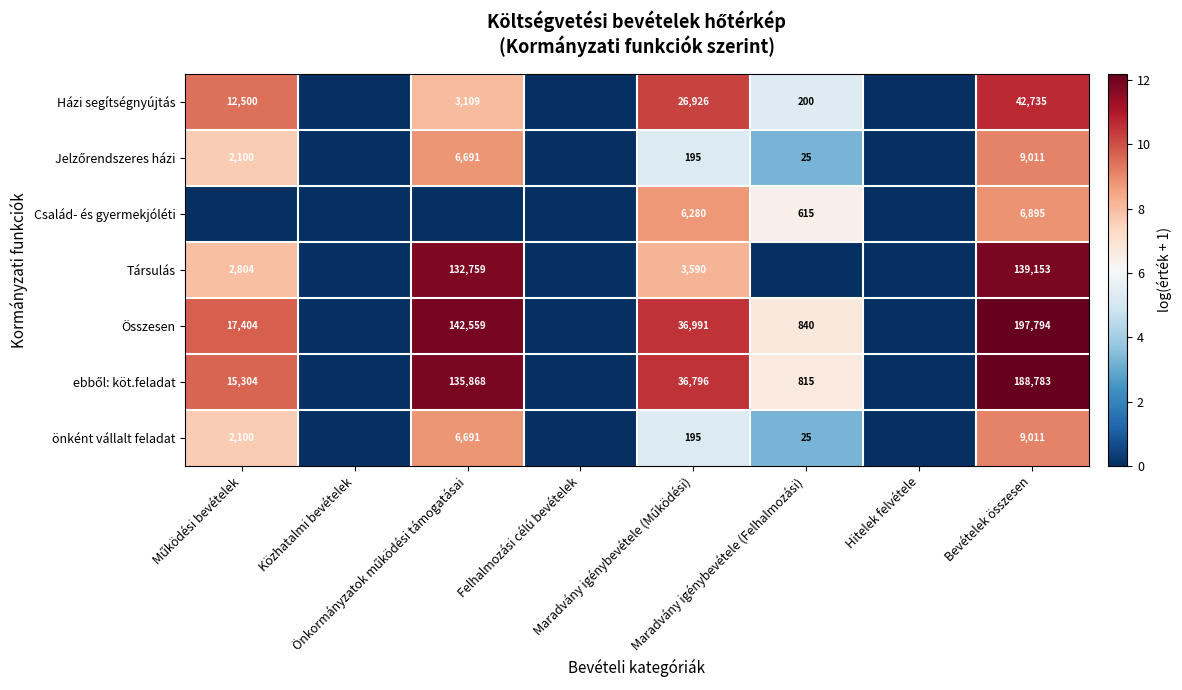

What is the difference between the maximum and minimum values in the ebből: köt.feladat series?

12.1